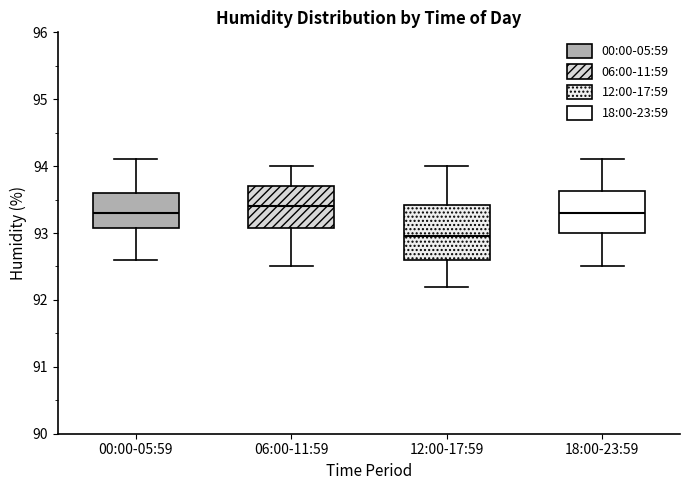

Reading left to right, transcribe this box plot: for each box, give where its median line is, the range the box spans, and where its two whiskers end, as read against the y-axis. The values are not printed on the chart, so give them approximately, as read against the axis.

00:00-05:59: median 93.3, box 93.1 to 93.6, whiskers 92.6 to 94.1
06:00-11:59: median 93.4, box 93.1 to 93.7, whiskers 92.5 to 94.0
12:00-17:59: median 93.0, box 92.6 to 93.4, whiskers 92.2 to 94.0
18:00-23:59: median 93.3, box 93.0 to 93.6, whiskers 92.5 to 94.1